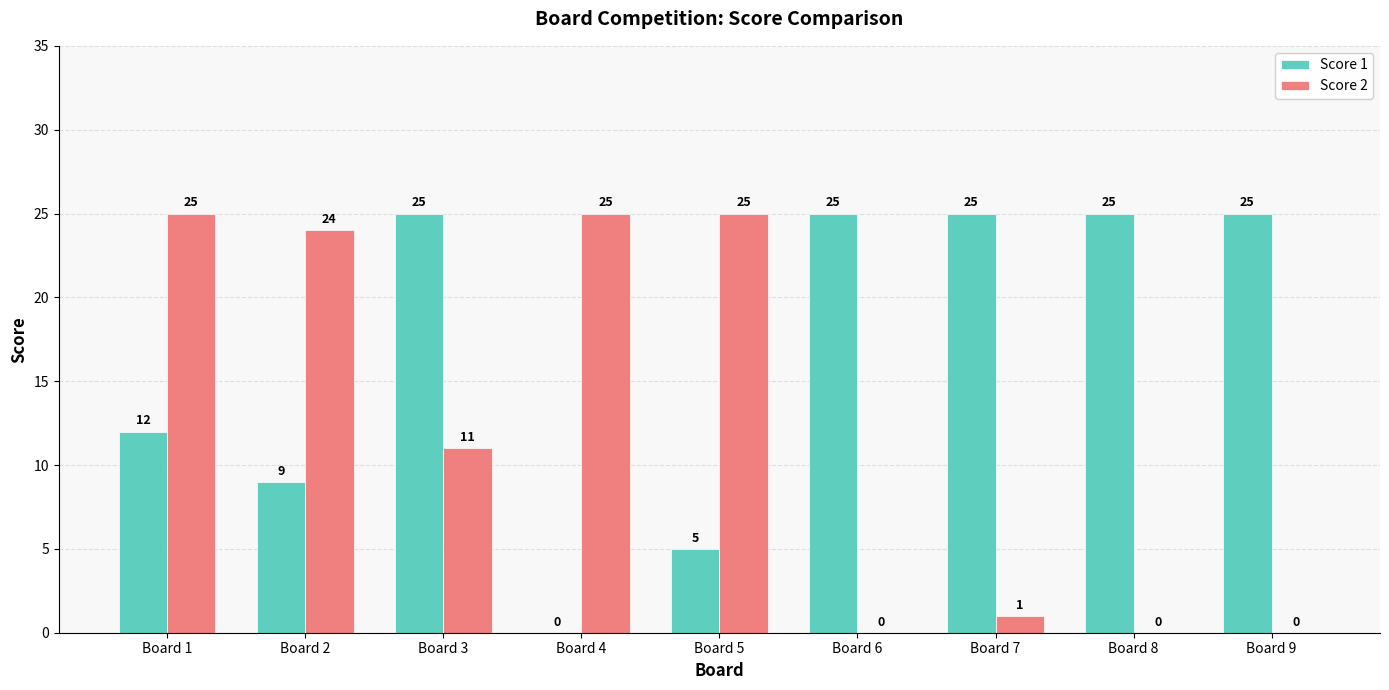

At which category is the sum across all series the highest?

Board 1